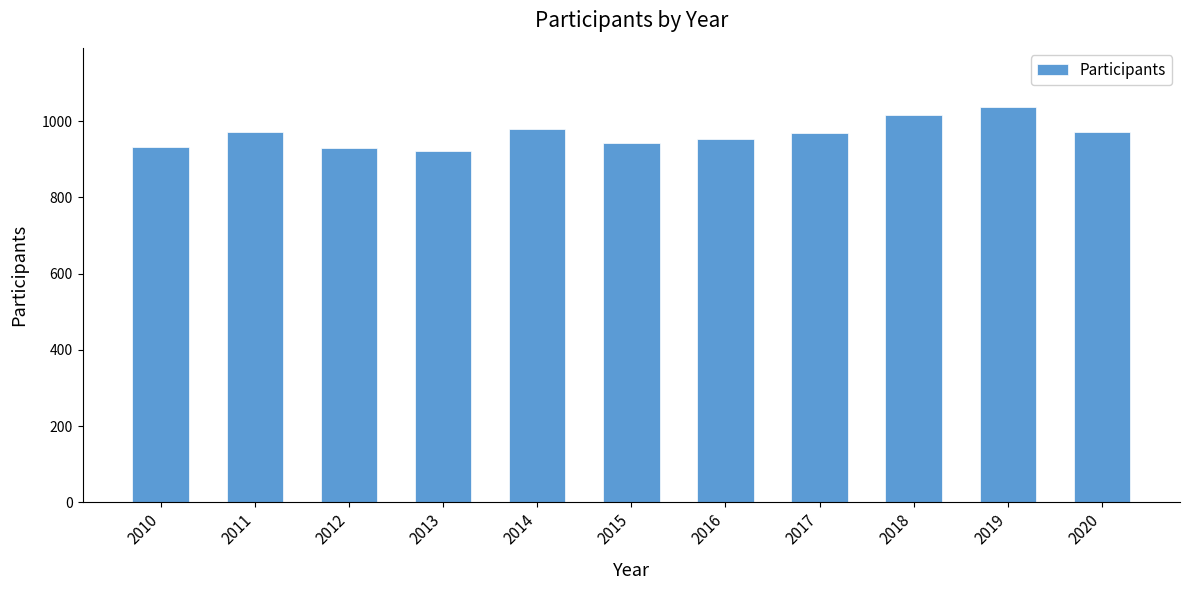

At which label does the data first exceed 970?

2011